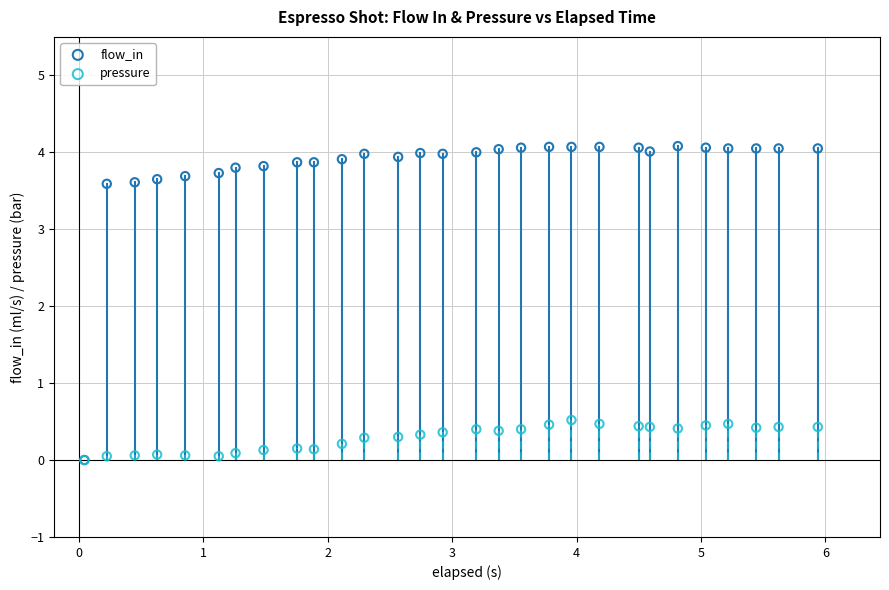

What are all the series names shown in the legend?

flow_in, pressure